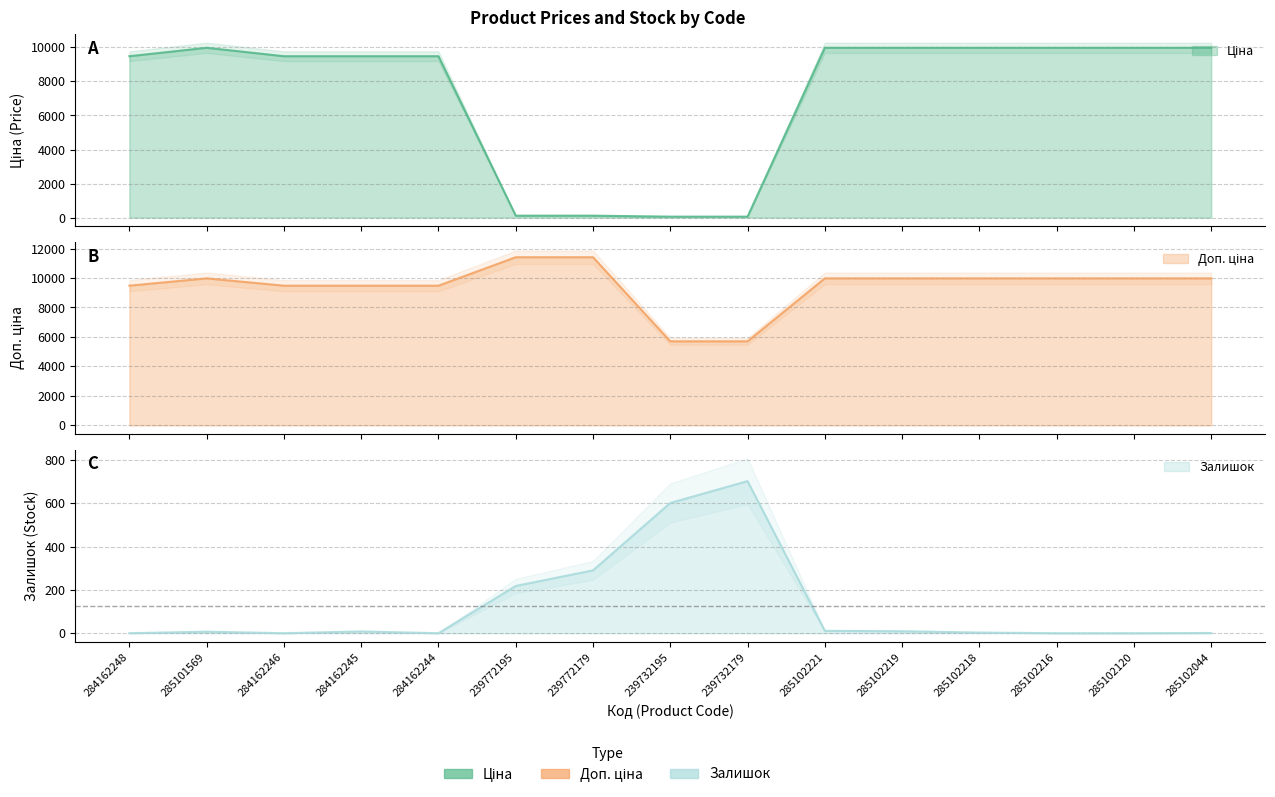

What is the value of the Ціна point at the 15th from the left?

9975.0